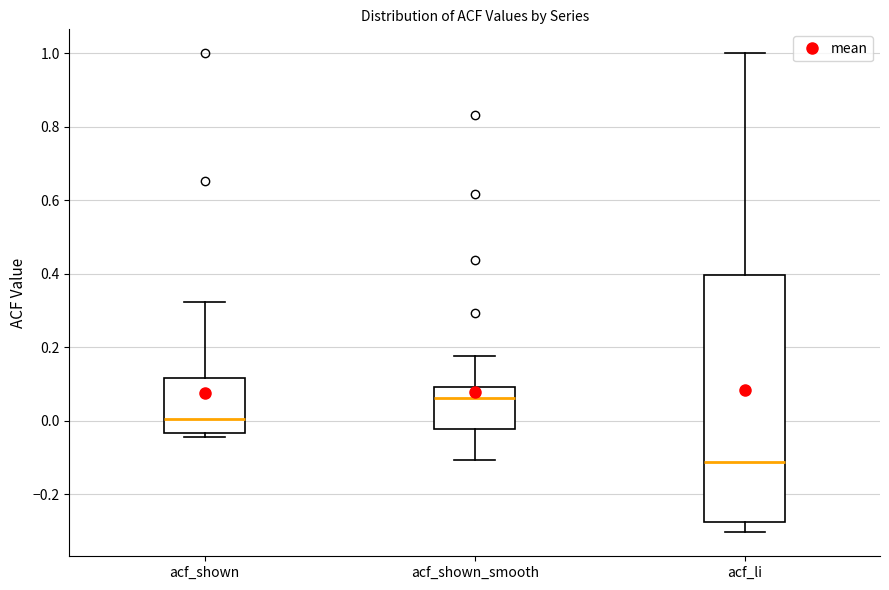

Reading left to right, read every box against the y-axis: the position of its median line, the range the box covers, and the ends of its whiskers. The values are not printed on the chart, so give them approximately, as read against the axis.

acf_shown: median 0.00, box -0.04 to 0.12, whiskers -0.04 (just below the box's lower edge) to 0.32
acf_shown_smooth: median 0.06, box -0.02 to 0.10, whiskers -0.10 to 0.18
acf_li: median -0.12, box -0.28 to 0.40, whiskers -0.30 to 1.00